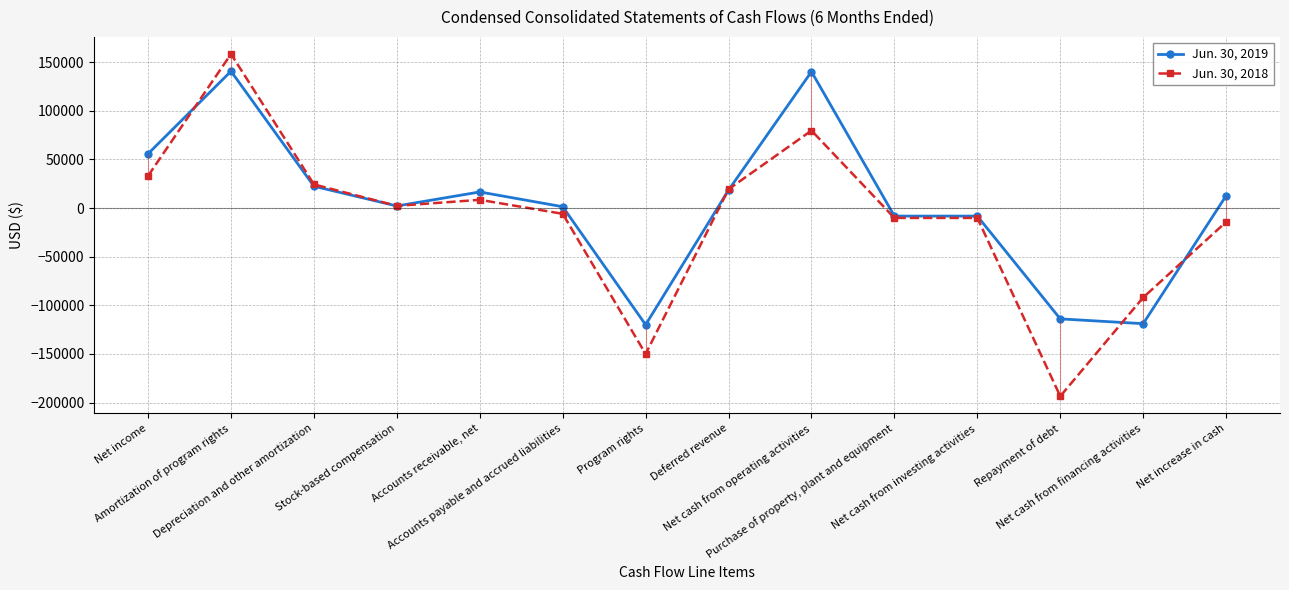

Between Depreciation and other amortization and Deferred revenue, which is larger?

Depreciation and other amortization